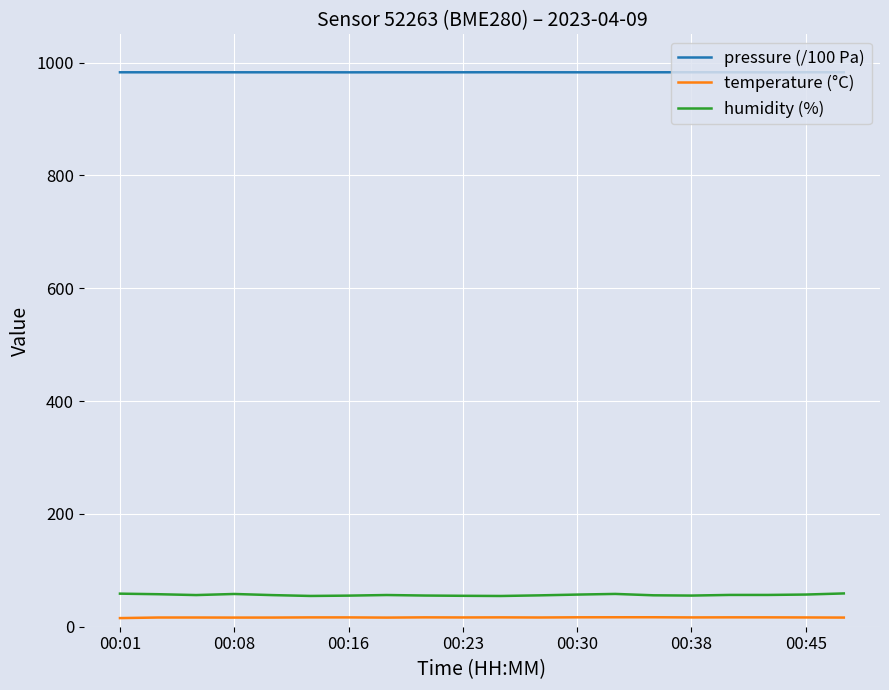

Which series has the widest spread of values?

humidity (%)